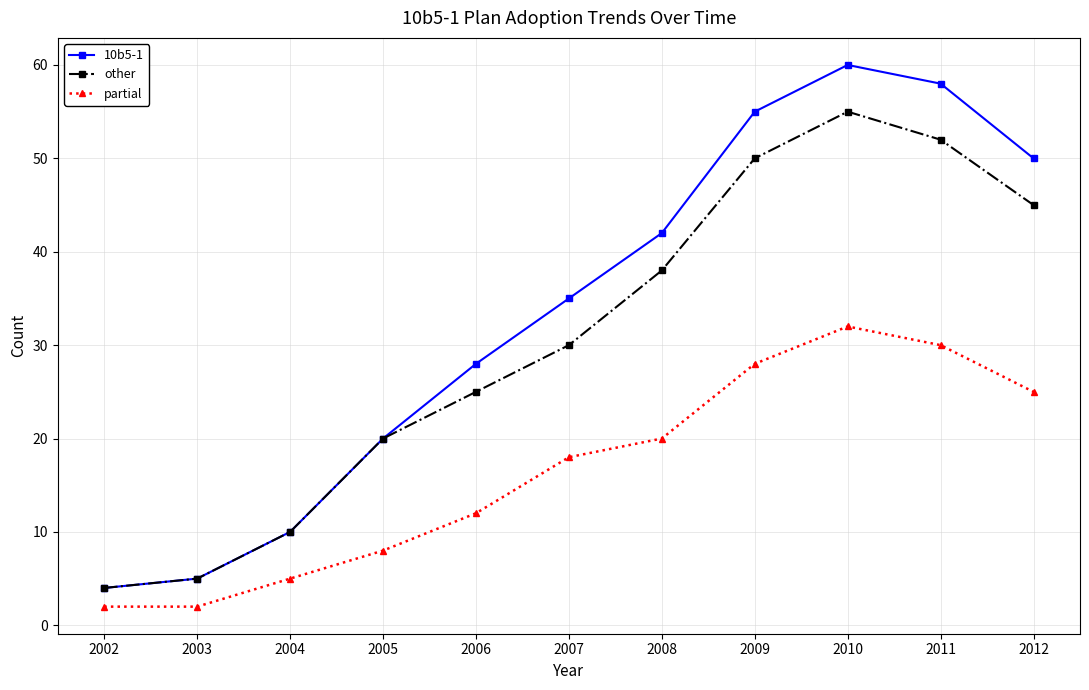

At which category does other reach its first local peak?

2010